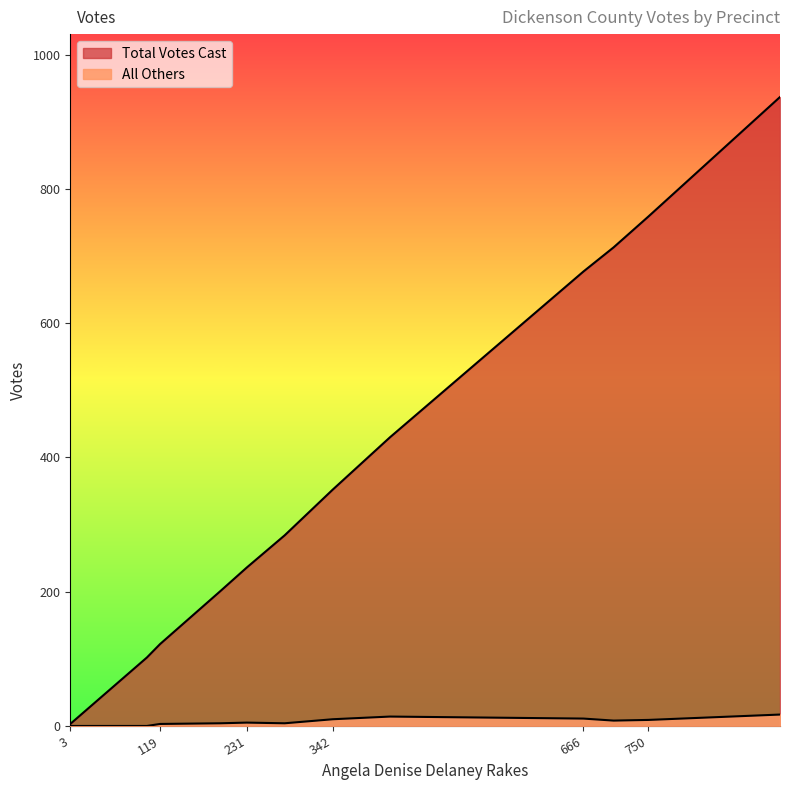

Where is Total Votes Cast nearest to the value 470?

303 - Ridge